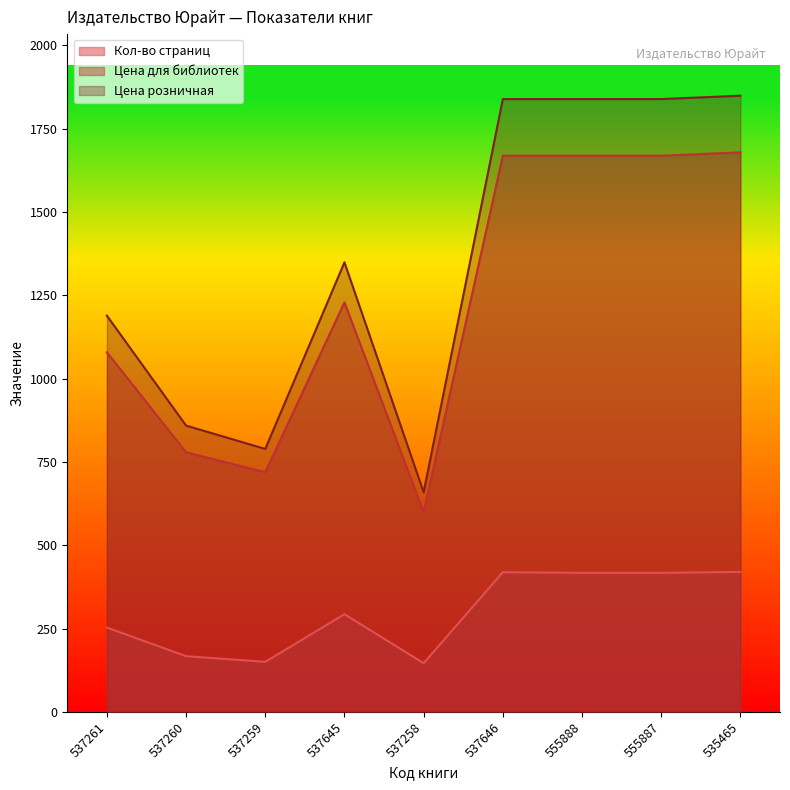

Which series has the largest range (max minus min)?

Цена розничная